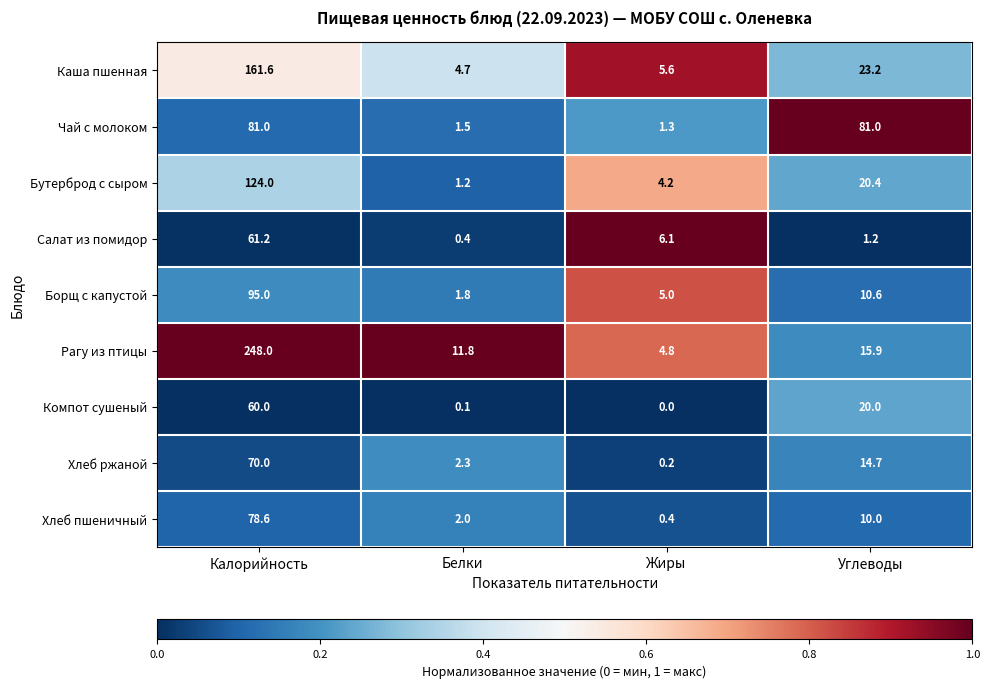

Which category has the highest value across all series?

Калорийность